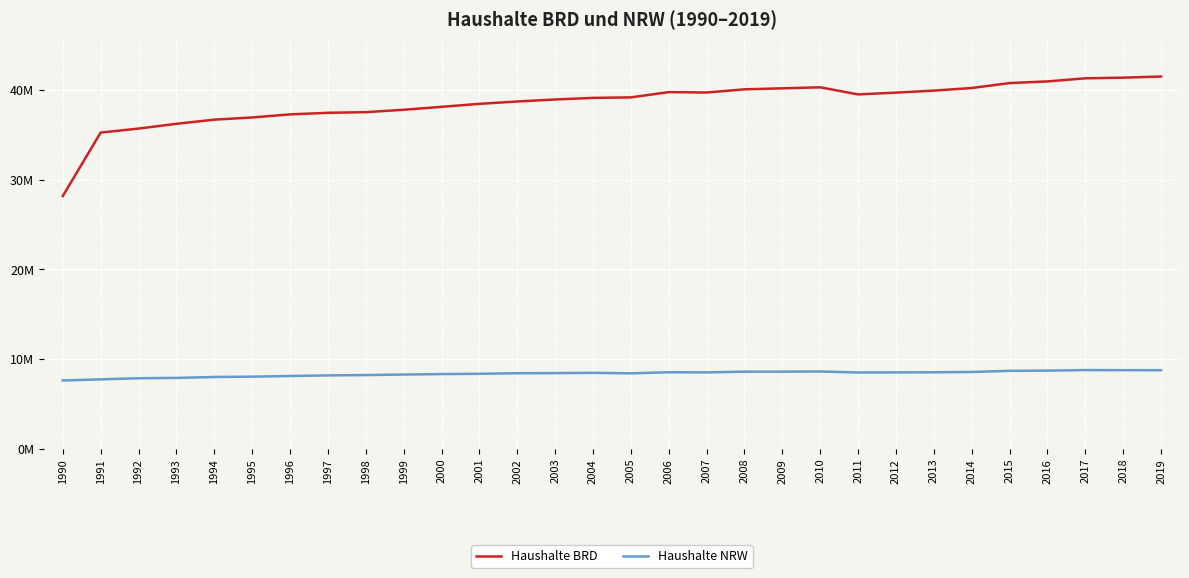

Which series has the largest range (max minus min)?

Haushalte BRD